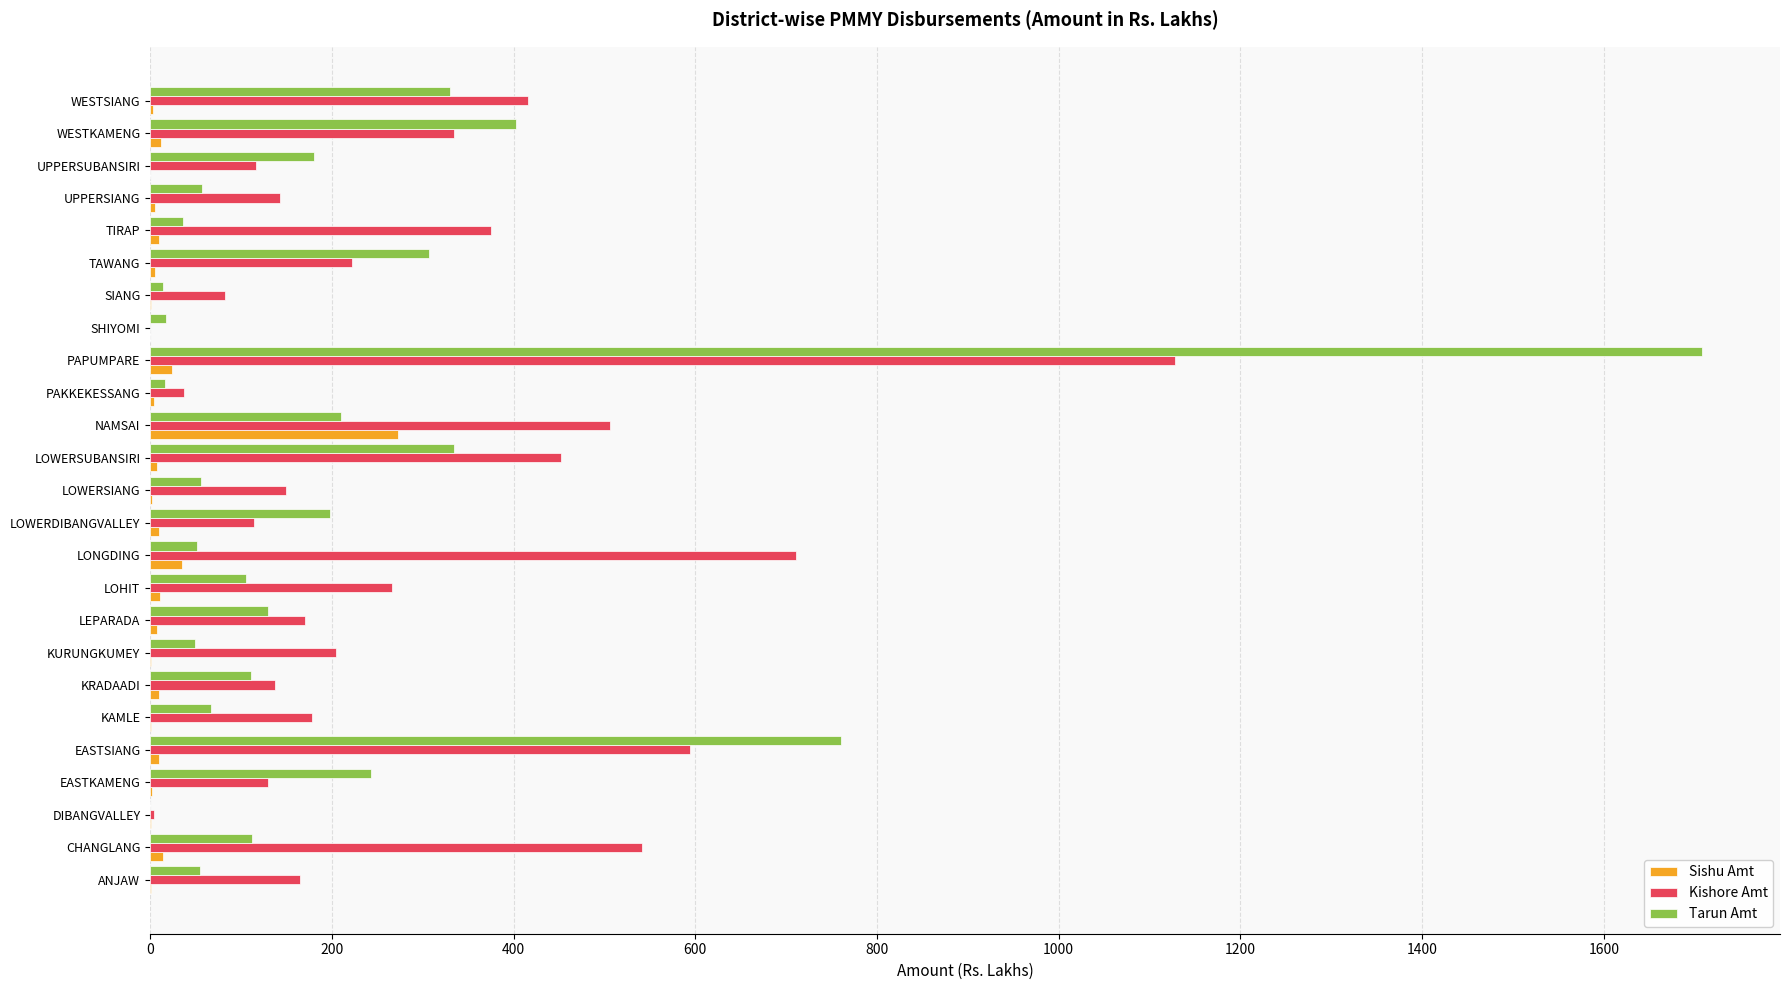

At which label does Sishu Amt reach its peak?

NAMSAI